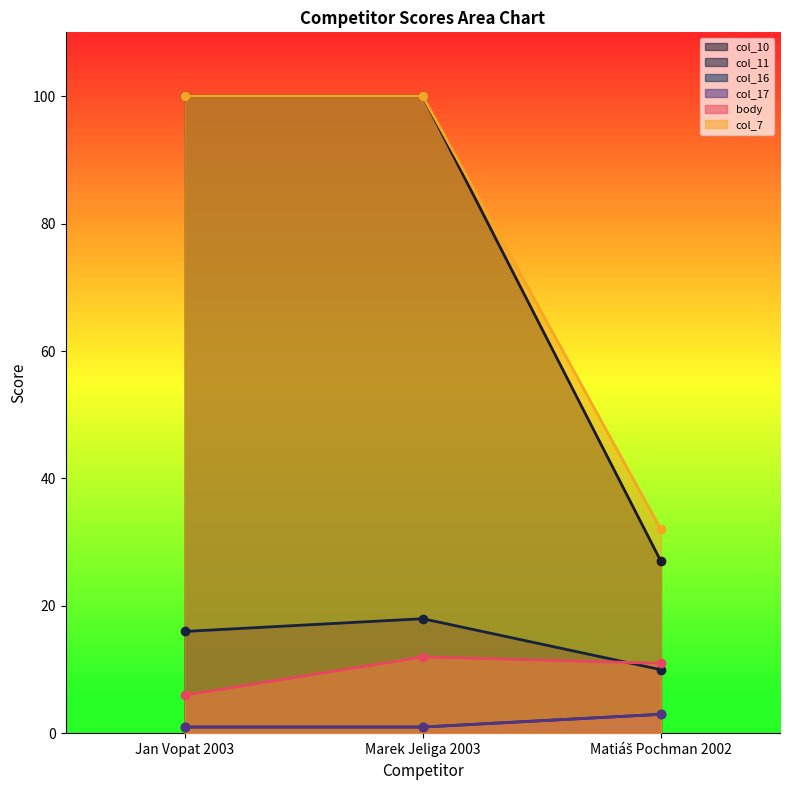

Which has a higher value, Marek Jeliga 2003 or Matiáš Pochman 2002?

Marek Jeliga 2003